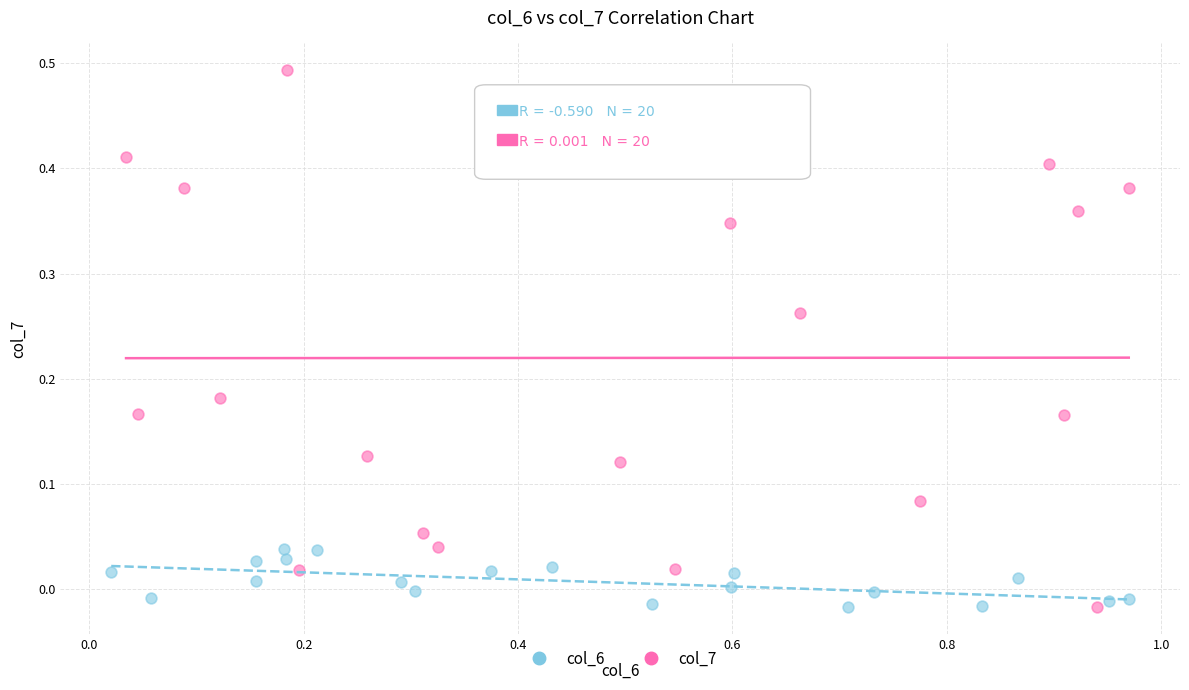

Which series contains the highest Y value?

col_7